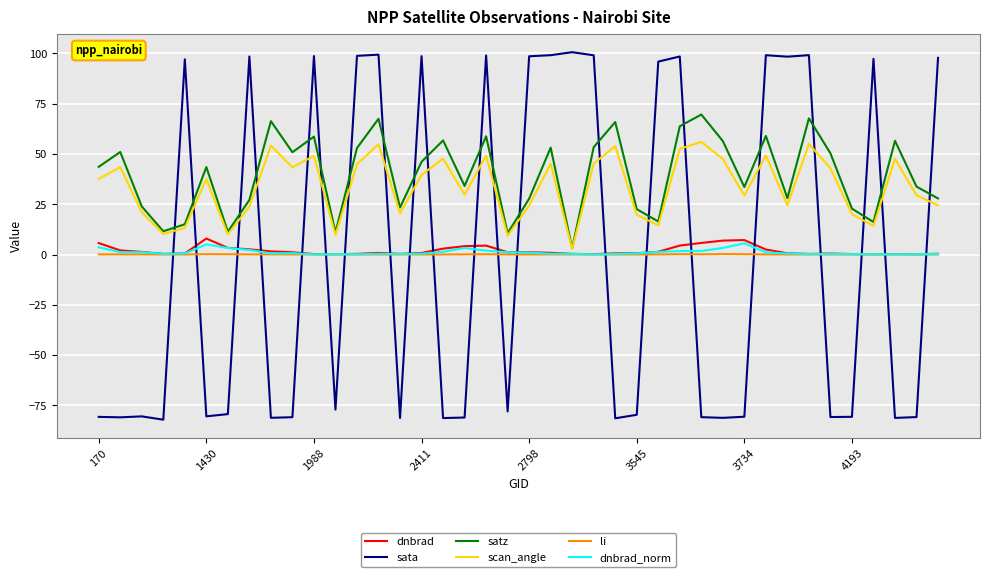

Rank the series by their maximum value, from lowest to highest.

li, dnbrad_norm, dnbrad, scan_angle, satz, sata